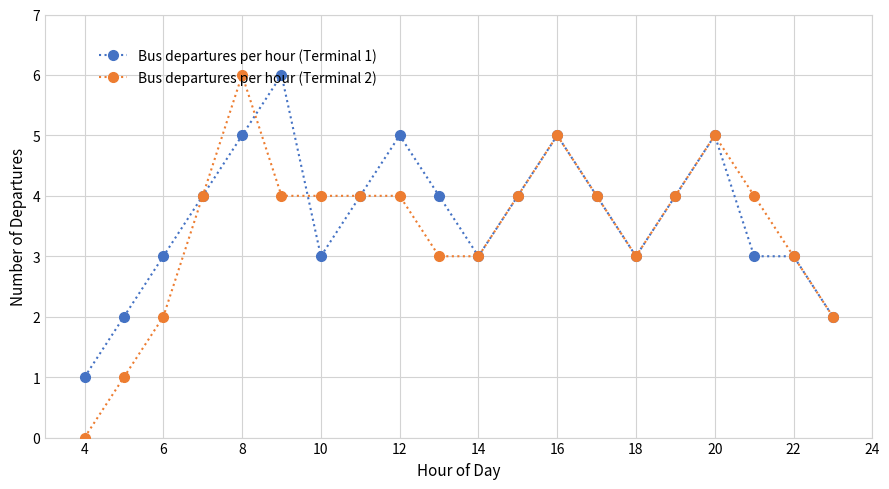

True or false: Bus departures per hour (Terminal 1) has more than 2 points higher than both neighbors.

True